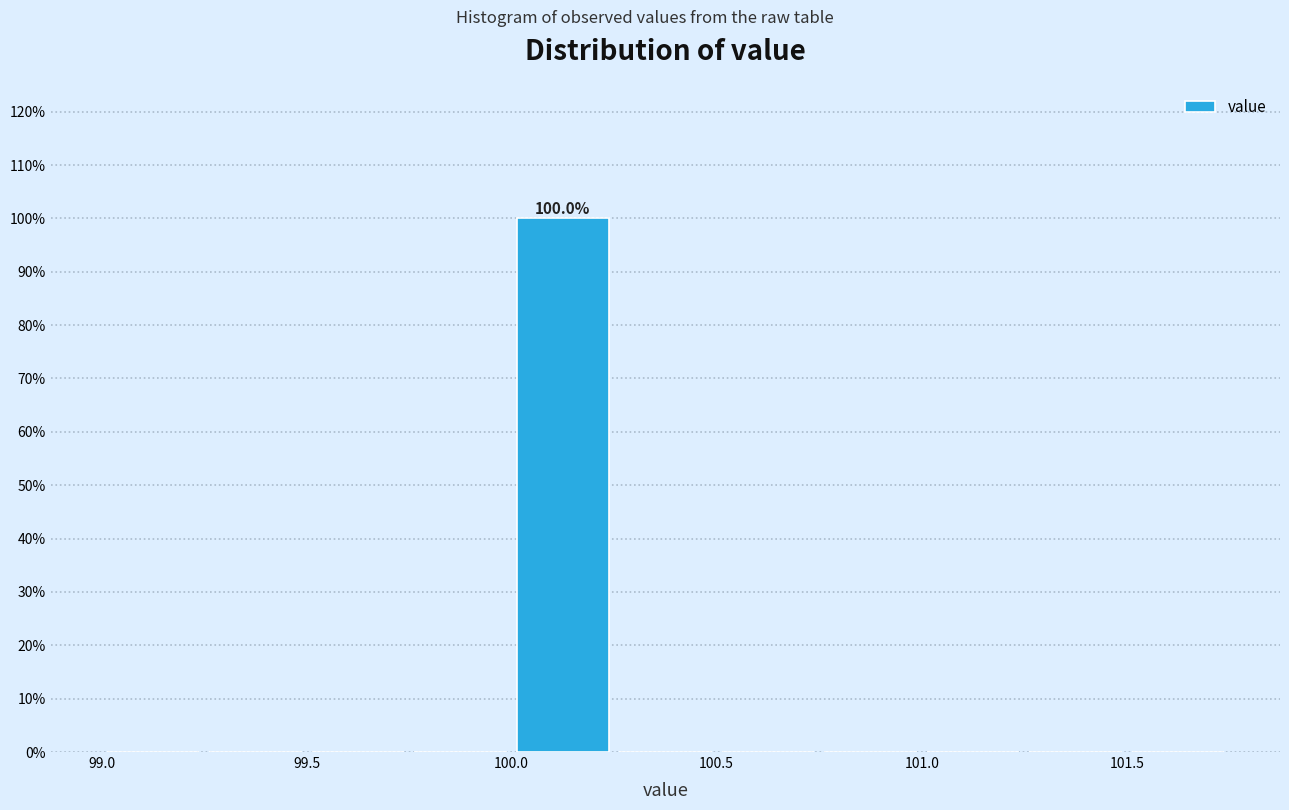

Over which range of the x-axis is the bar tallest?

100.00 to 100.25